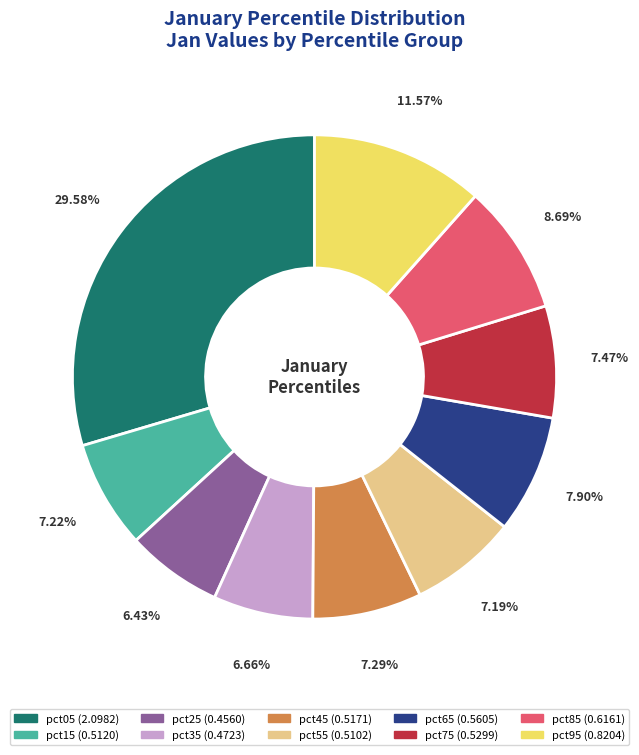

Is pct25 the majority of the pie?

No